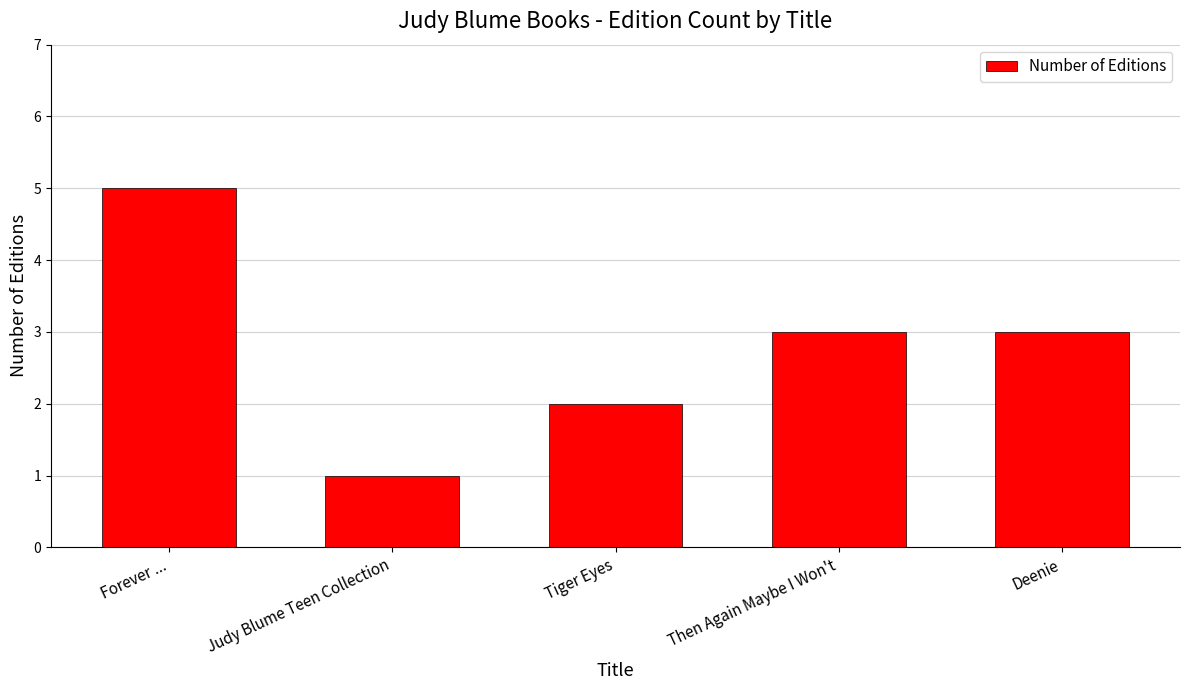

What is the difference between the maximum and minimum values?

4